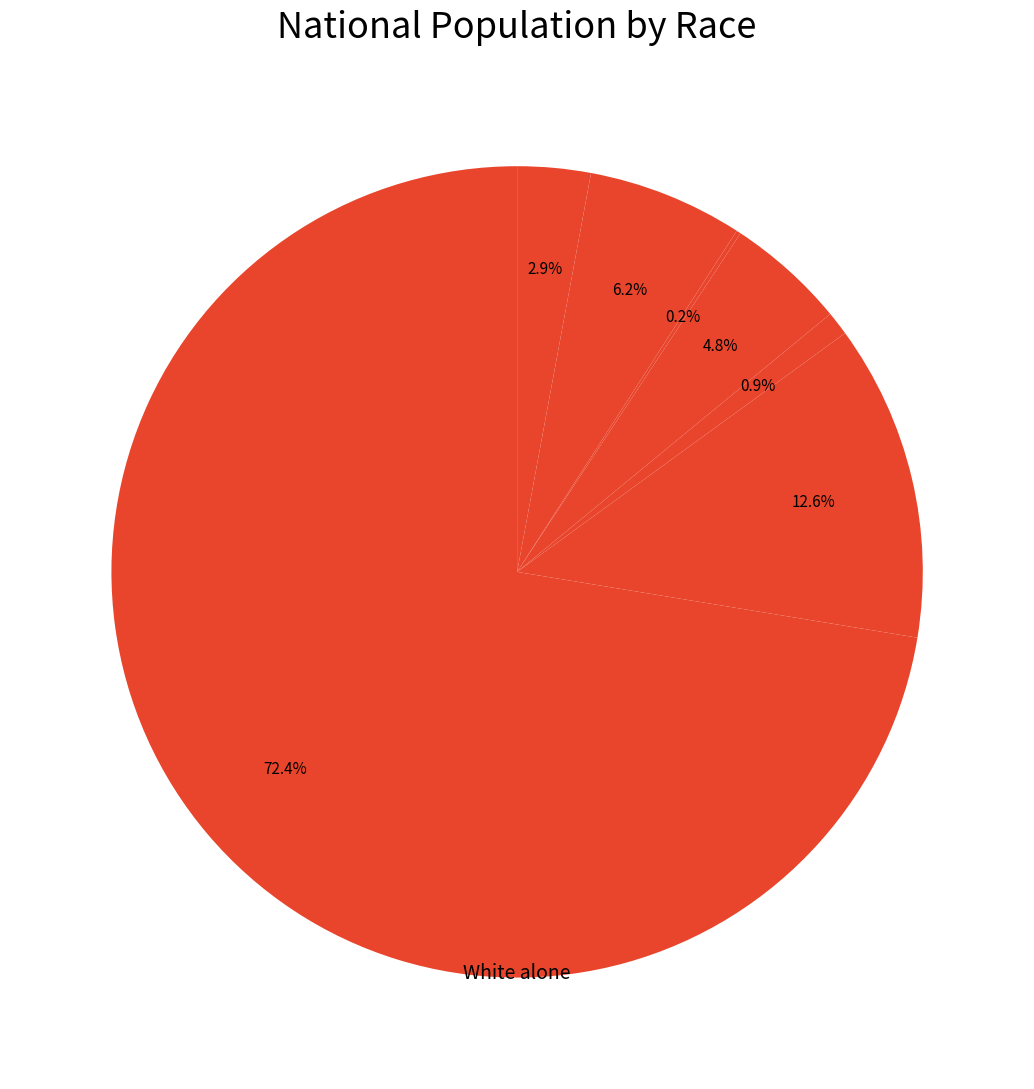

What is the largest slice in the pie chart?

White alone